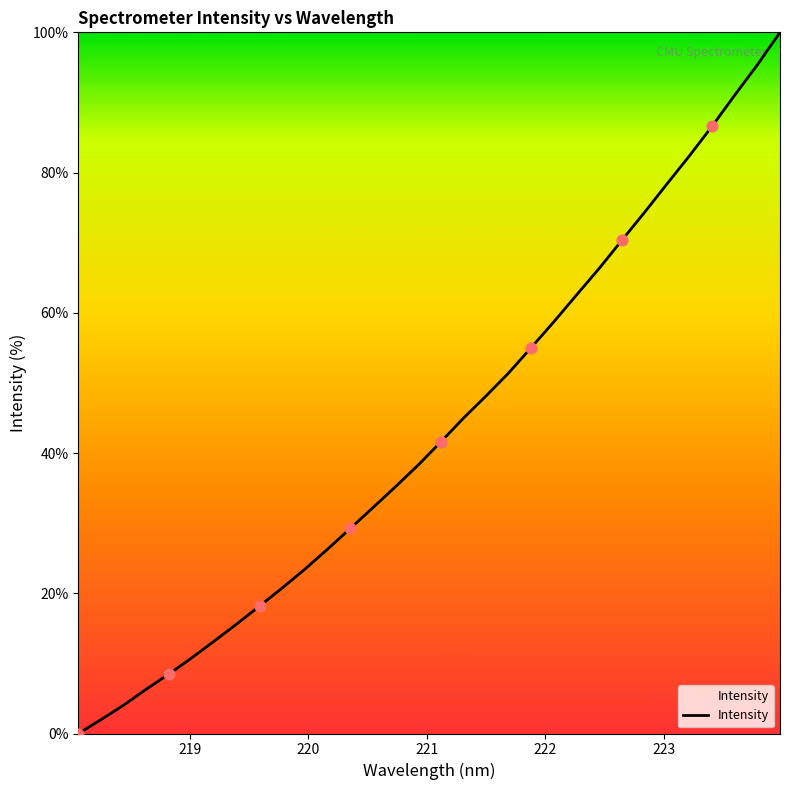

What is the maximum value shown in the chart?

100.0